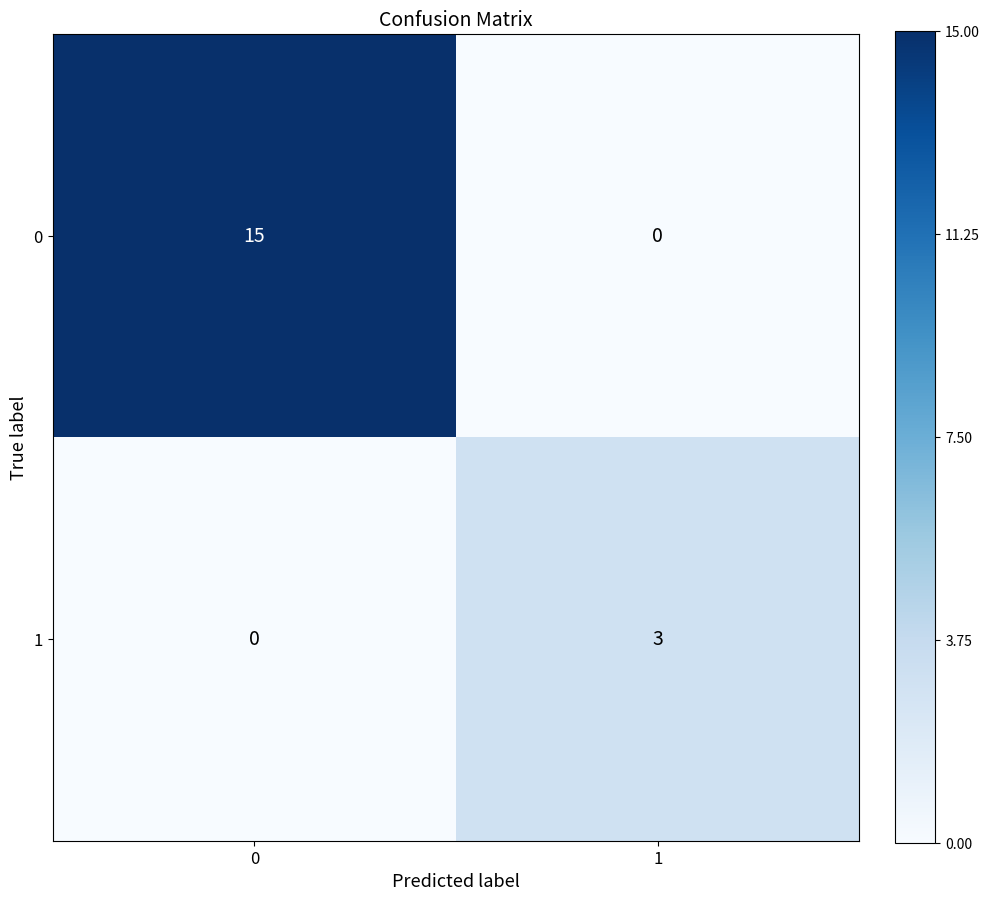

What is the average value of the 0 series?

8